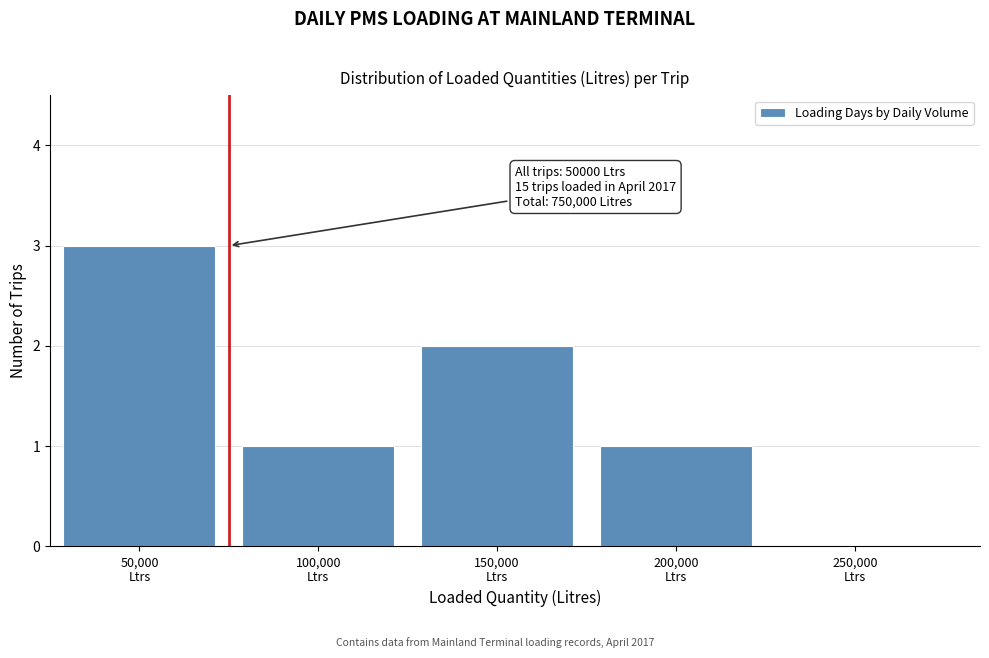

What is the maximum value shown in the chart?

3